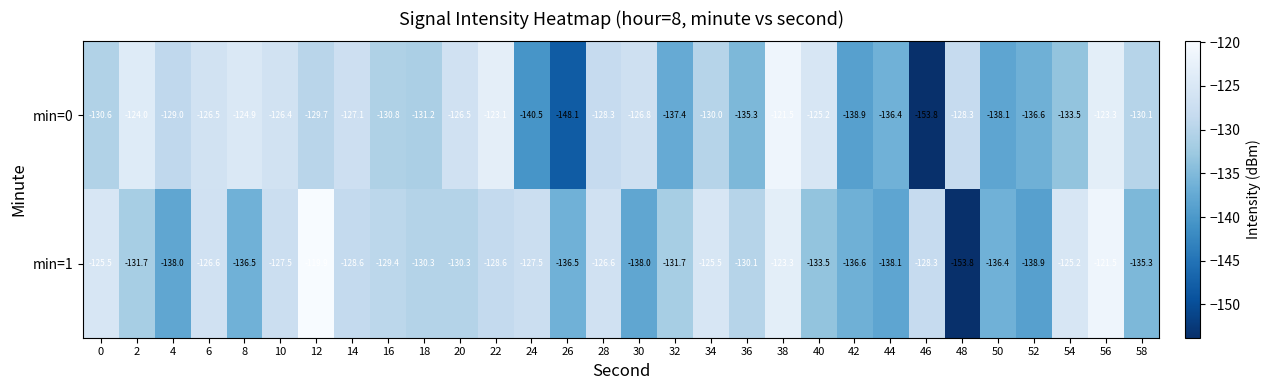

Rank the series by their average value, from lowest to highest.

min=0, min=1